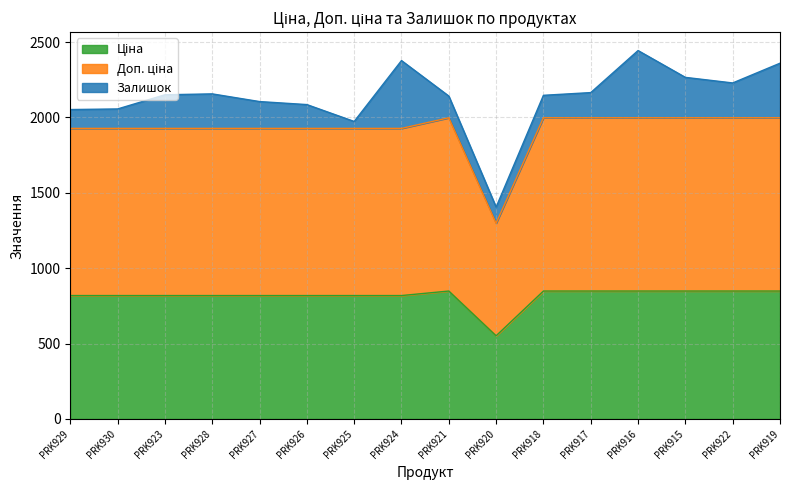

At which category does Доп. ціна reach its first local valley?

PRK920